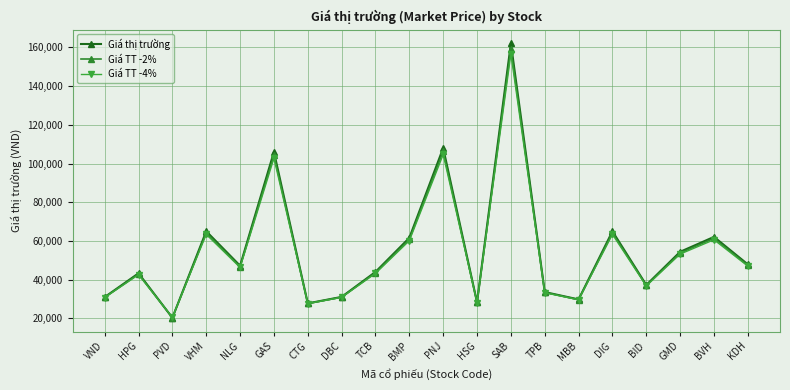

At how many categories does at least one series exceed 117086?

1